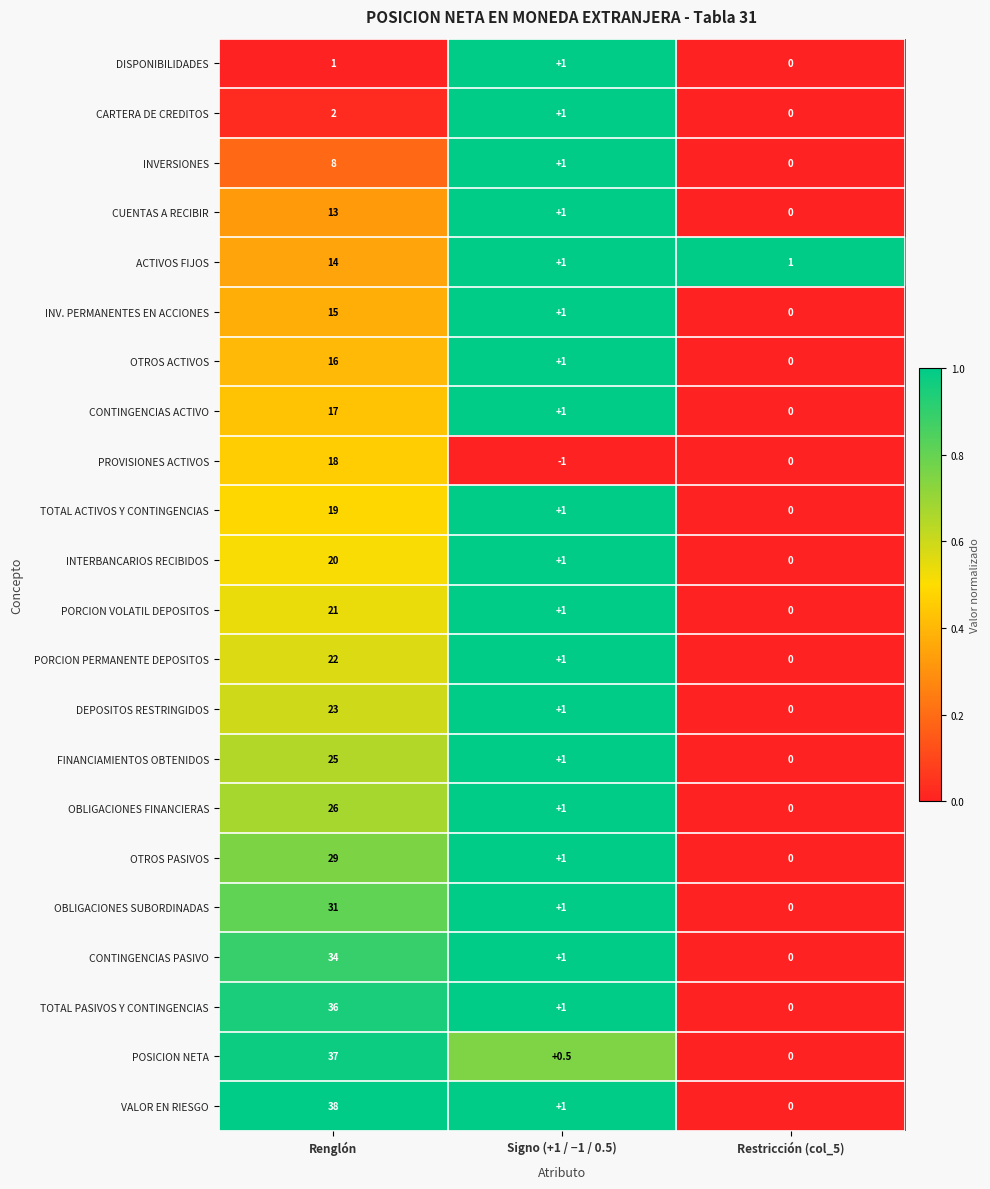

What is the difference between the highest and lowest values at Restricción (col_5)?

1.0